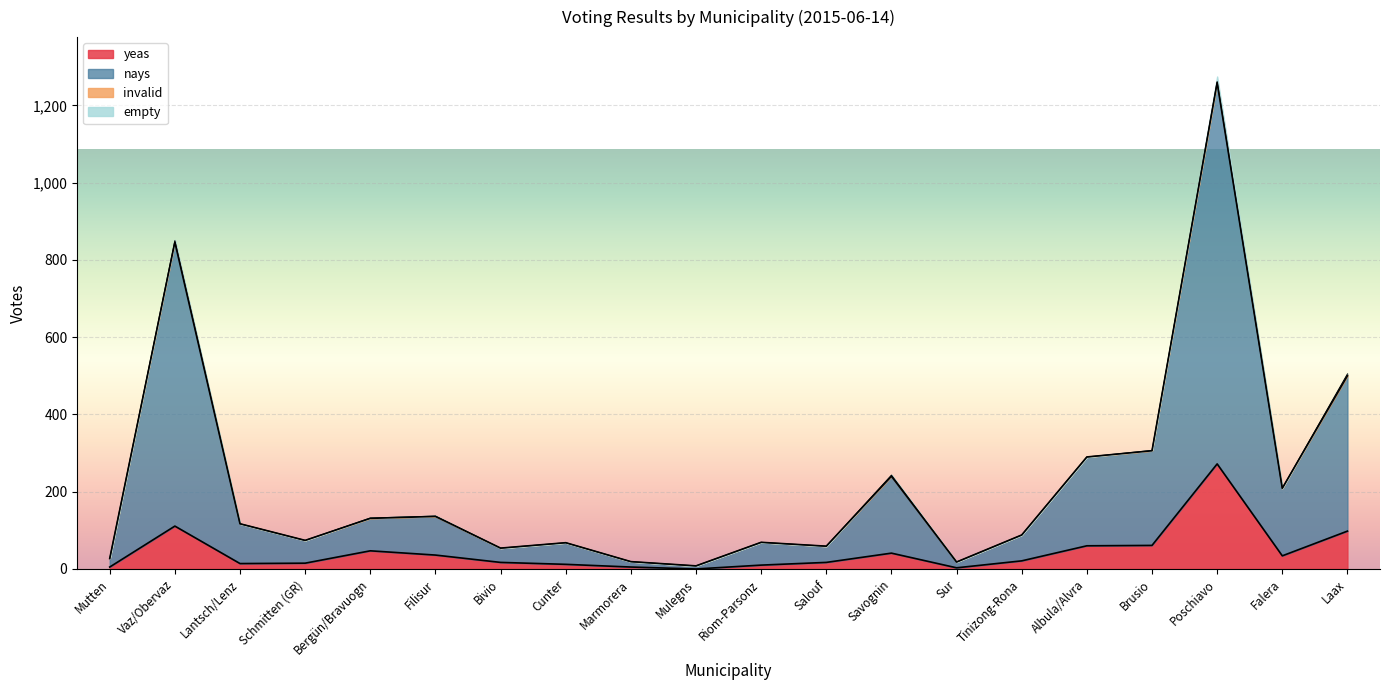

What is the difference between the highest and lowest values at Cunter?

56